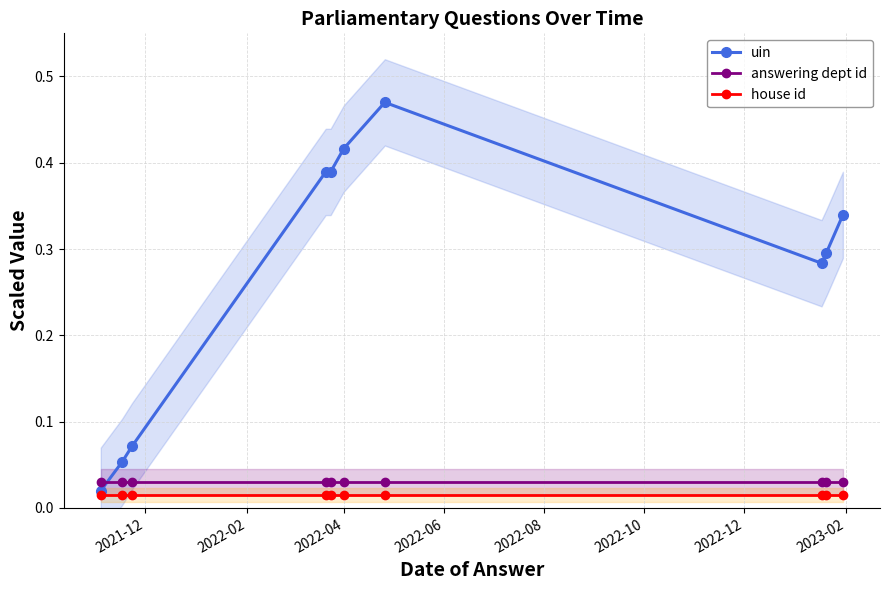

True or false: uin has more than 2 interior local peaks.

False